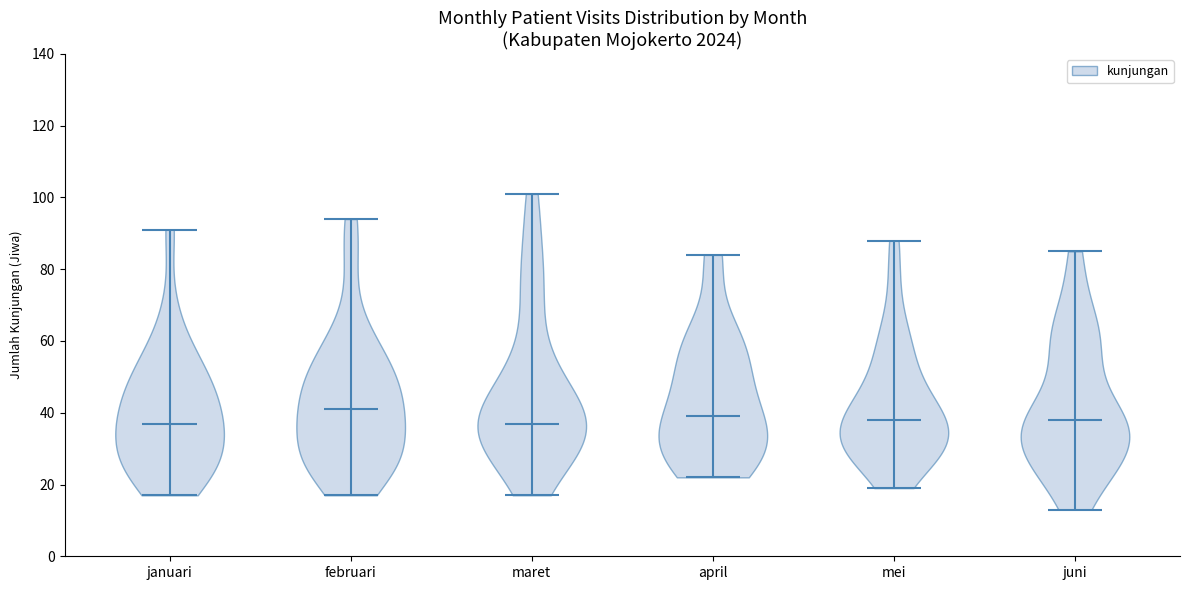

Reading left to right, read every violin against the y-axis: where its median line is, and the lowest and highest points it reaches. The values are not printed on the chart, so give them approximately, as read against the axis.

januari: median line 38, lowest point 18, highest point 92
februari: median line 42, lowest point 18, highest point 94
maret: median line 38, lowest point 18, highest point 102
april: median line 40, lowest point 22, highest point 84
mei: median line 38, lowest point 20, highest point 88
juni: median line 38, lowest point 14, highest point 86